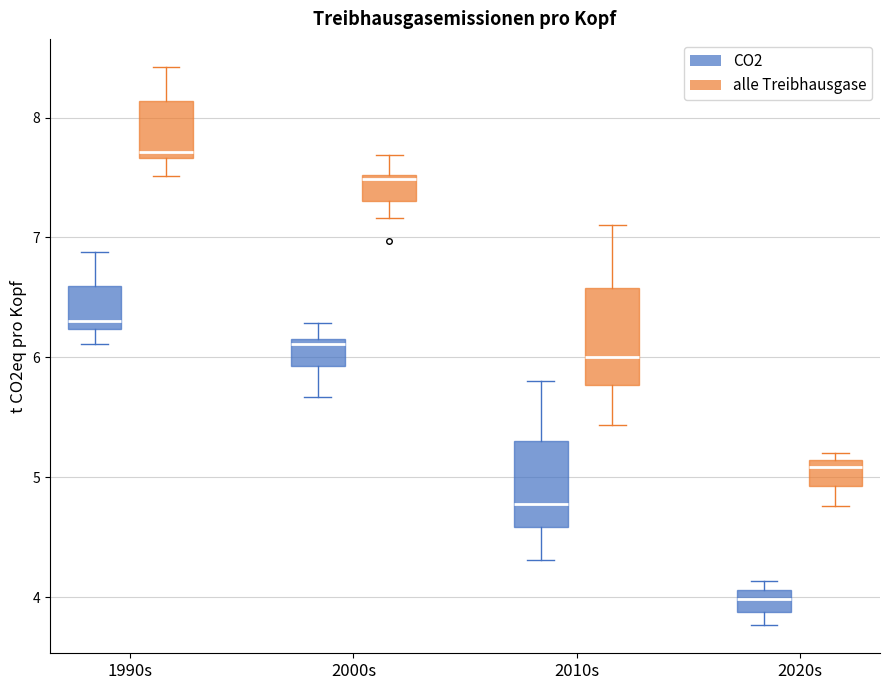

Which box has the highest median line?

1990s (alle Treibhausgase)